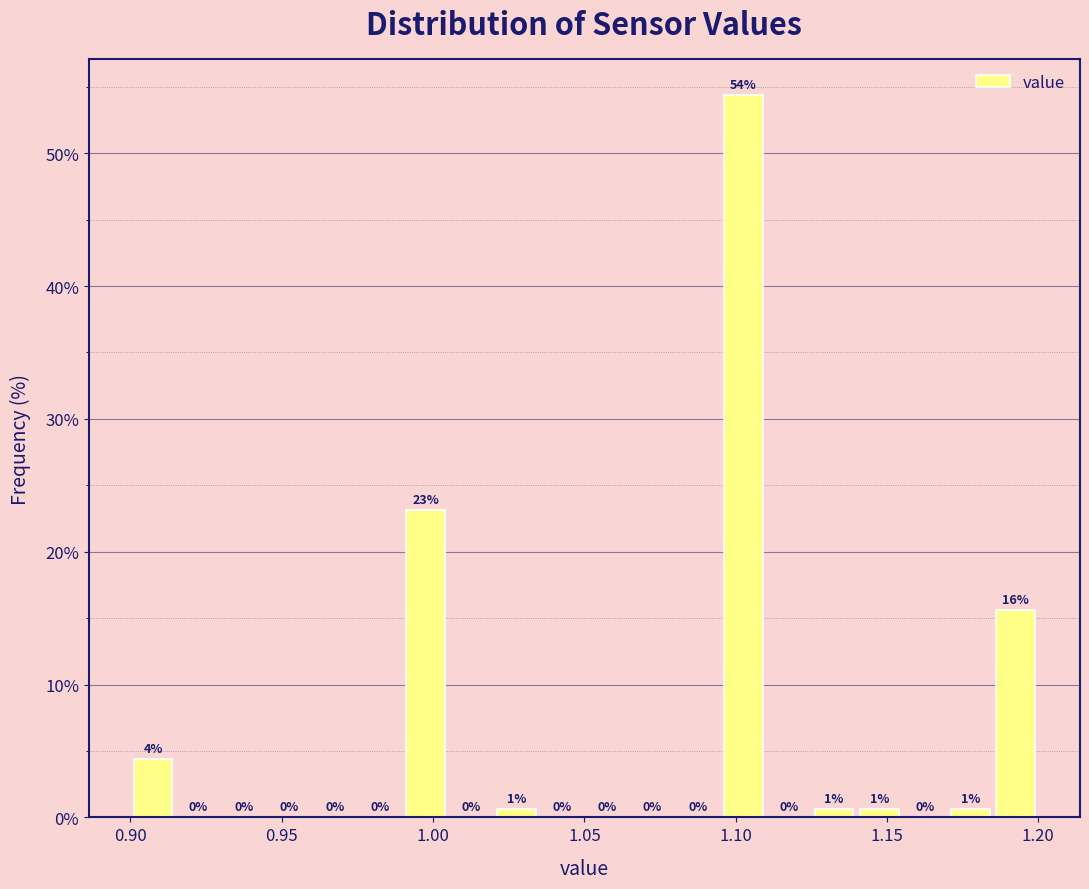

Around what value on the x-axis is the tallest bar? Give the approximate position of its centre, as read against the axis.

1.105